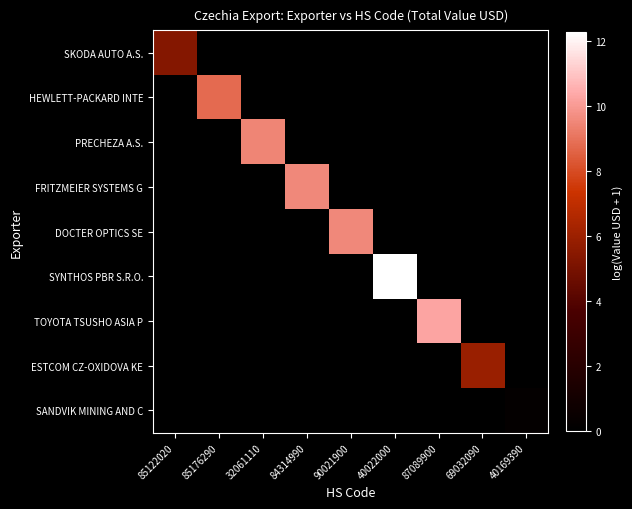

Between 40169390 and 40022000, which is larger?

40169390